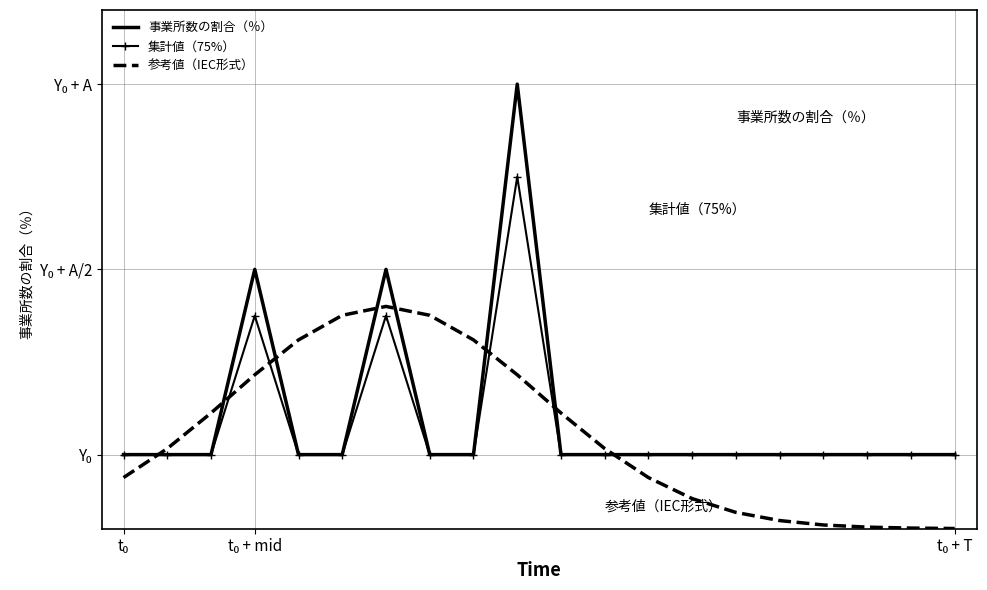

What are all the series names shown in the legend?

事業所数の割合（％）, 集計値（75%）, 参考値（IEC形式）